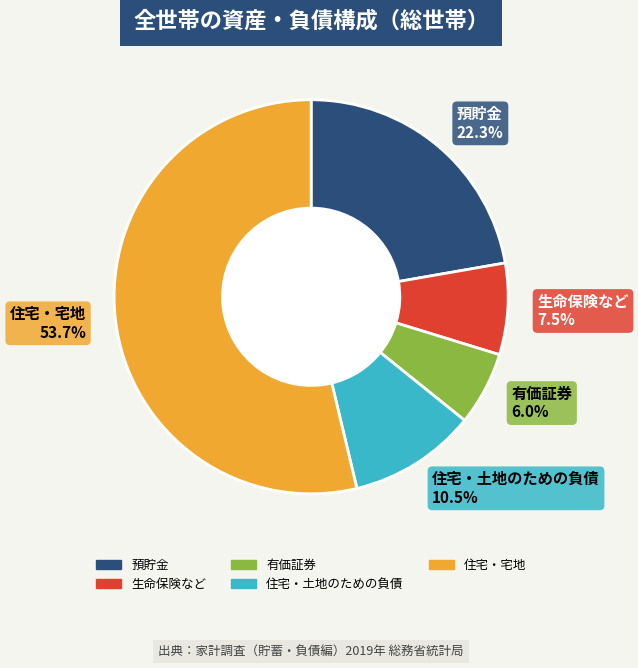

To the nearest percent, what portion does 住宅・宅地 represent?

54%